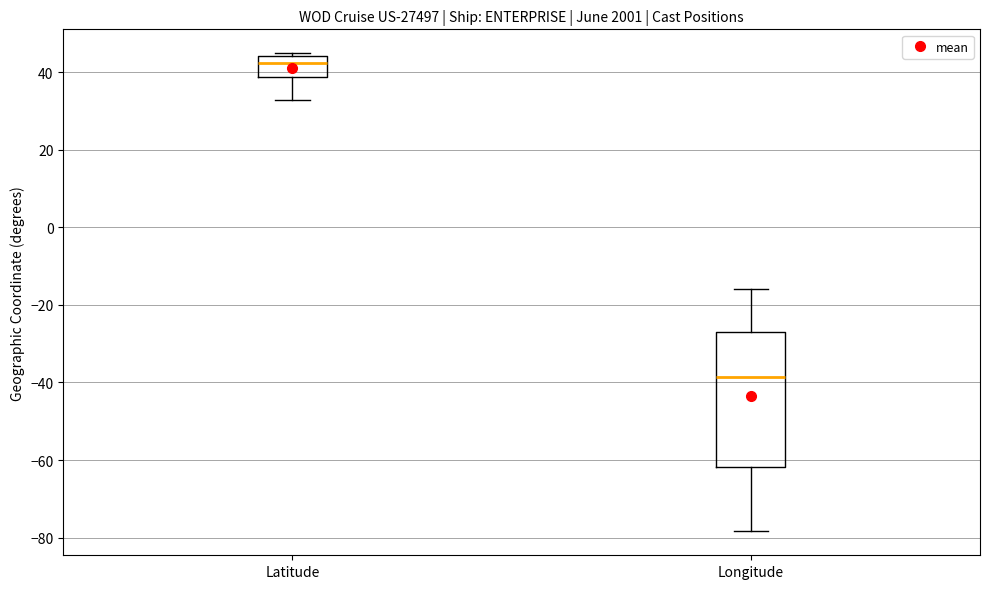

Where is the lower edge of the box for Latitude on the y-axis? The values are not printed on the chart, so give them approximately, as read against the axis.

38